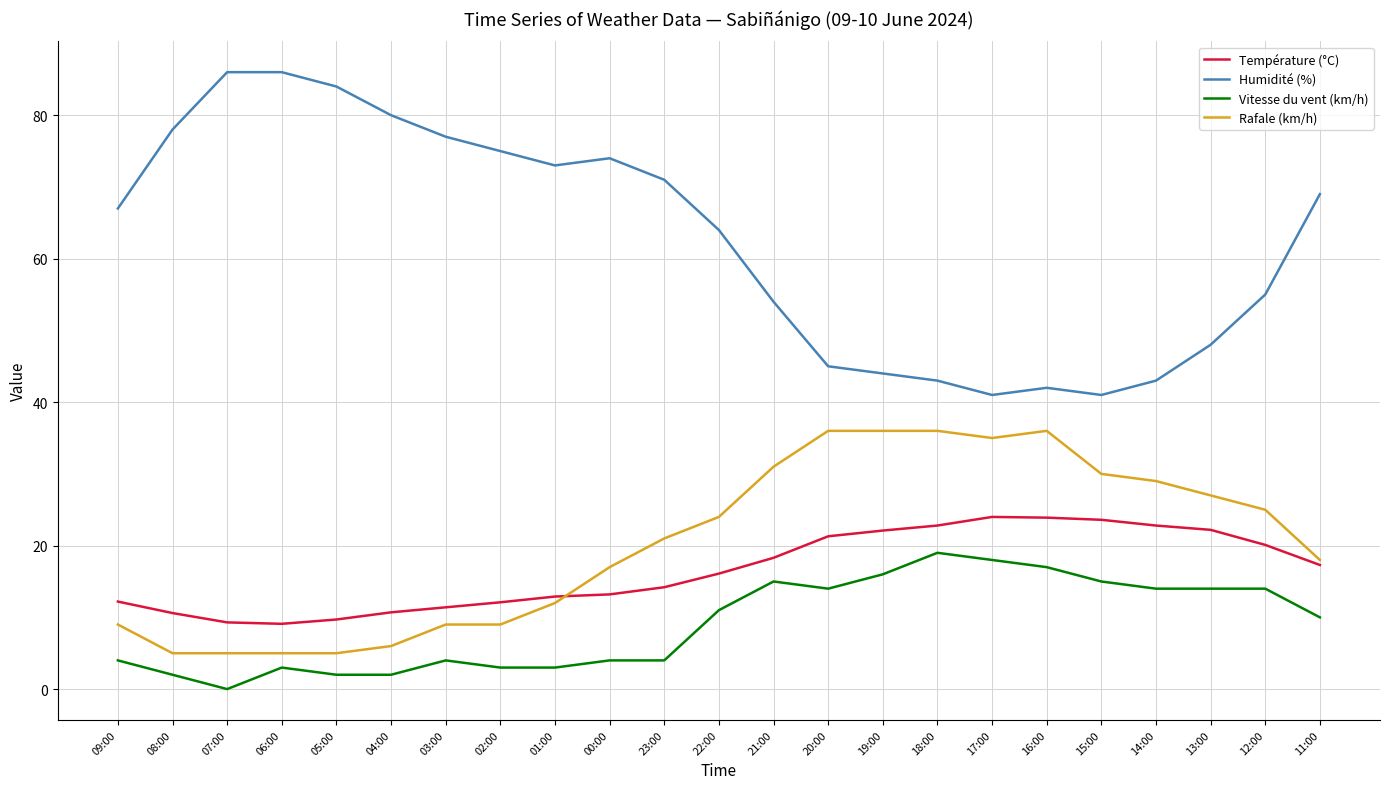

What value does the Rafale (km/h) series have at 11:00?

18.0